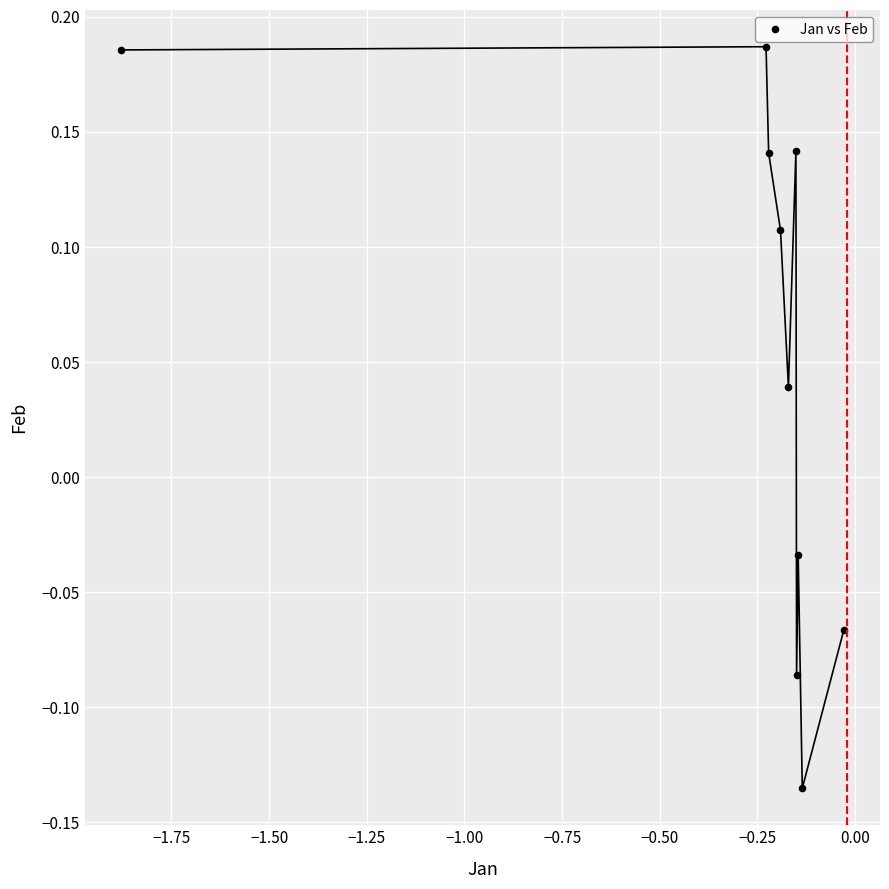

What is the range of Y values (max minus min)?

0.3